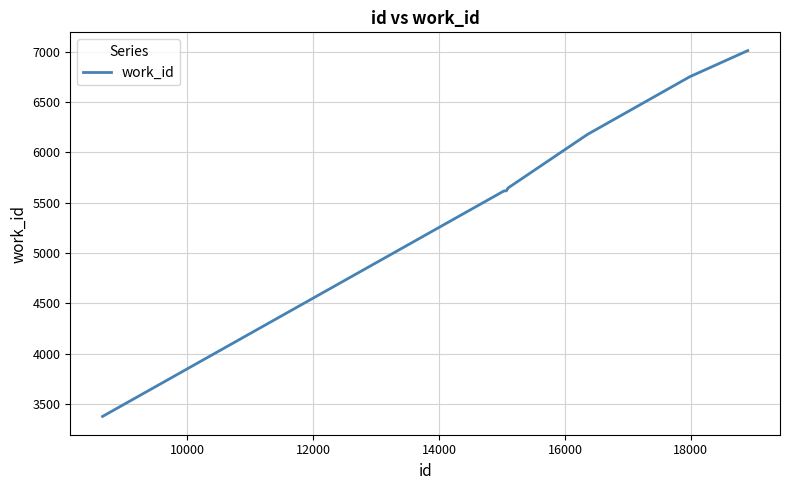

What is the smallest value displayed?

3374